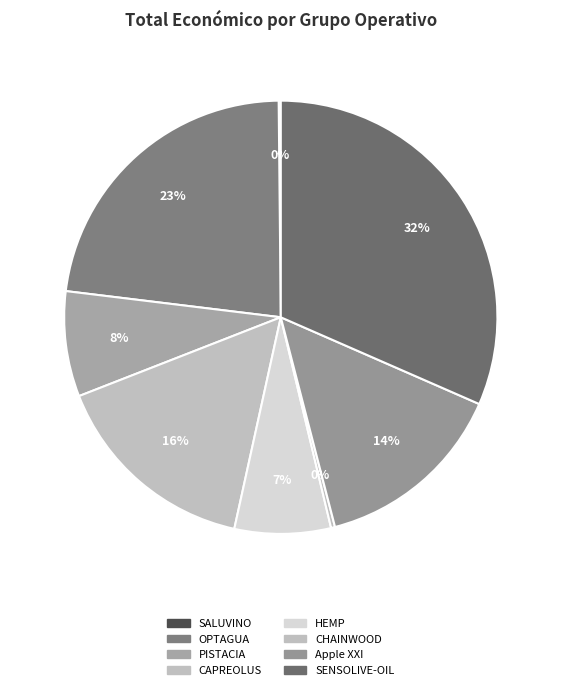

What portion of the pie excludes SENSOLIVE-OIL?

68.4%